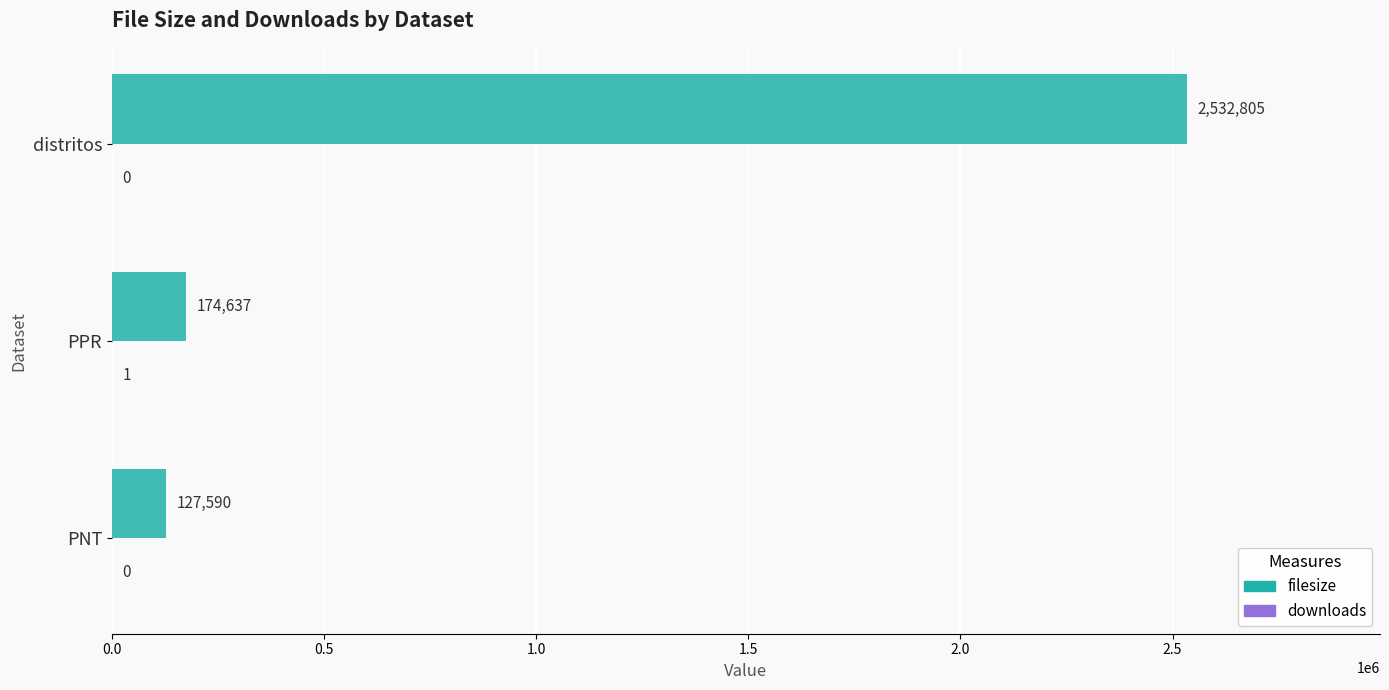

Which series changed the most between PNT and distritos?

filesize